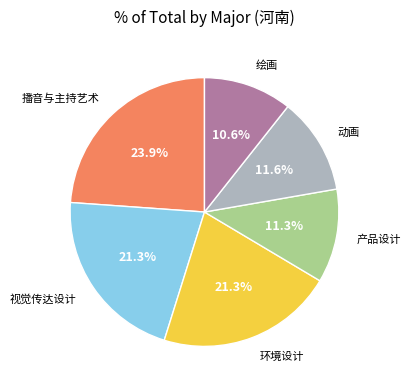

True or false: 环境设计 accounts for 21% of the total.

True